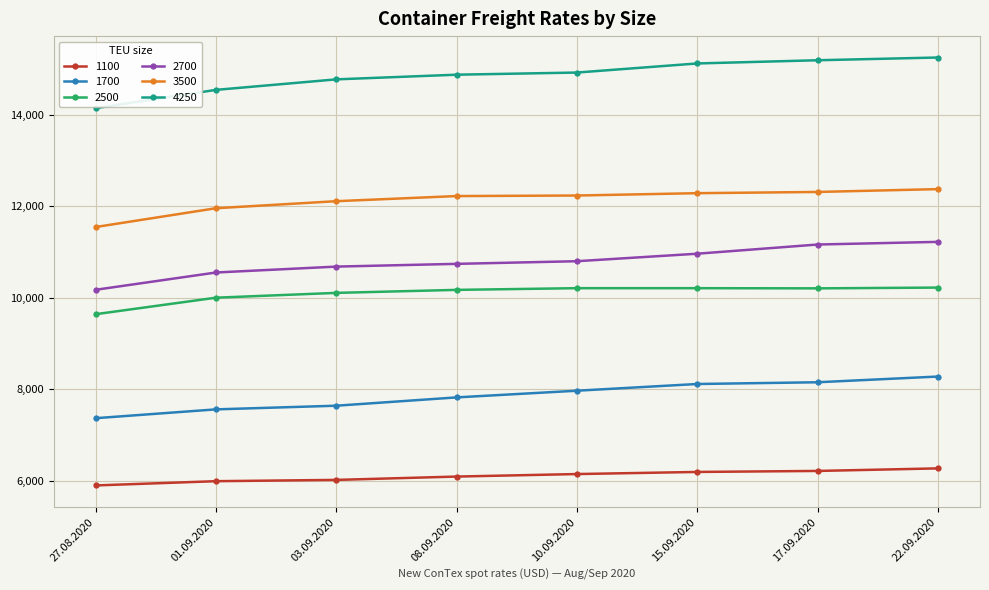

Is it true that 3500 equals 11550 at 27.08.2020?

True